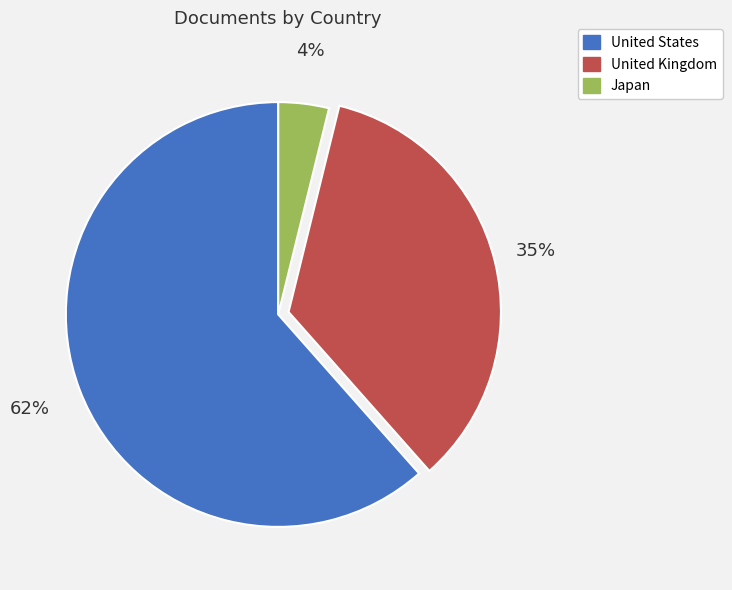

What is the ratio of the value at Japan to the value at United States?

0.1